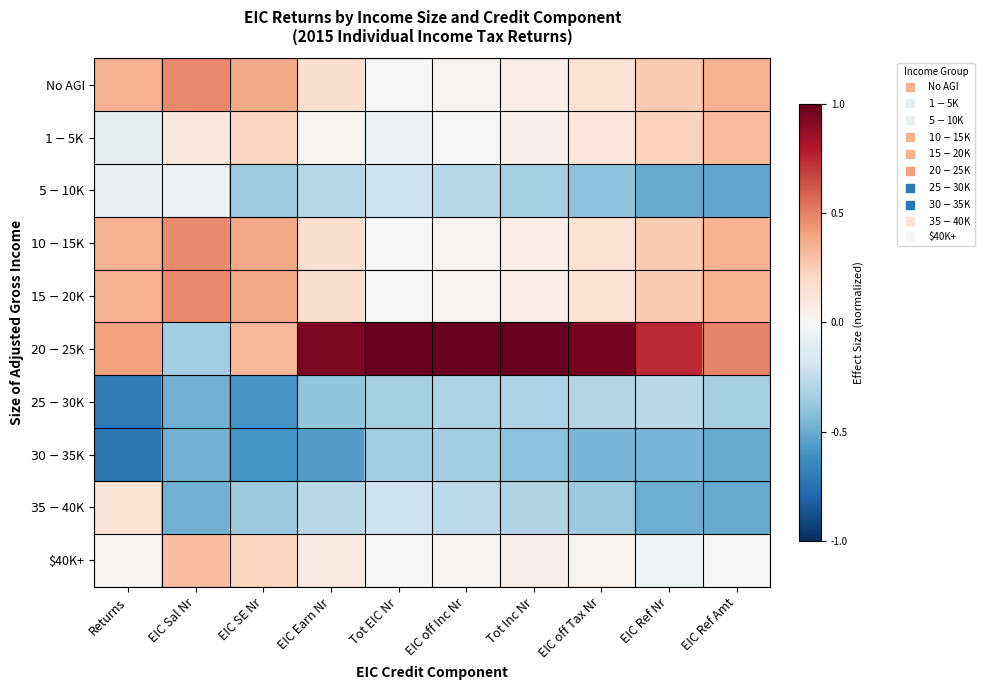

Which category has the highest value across all series?

Tot EIC Nr